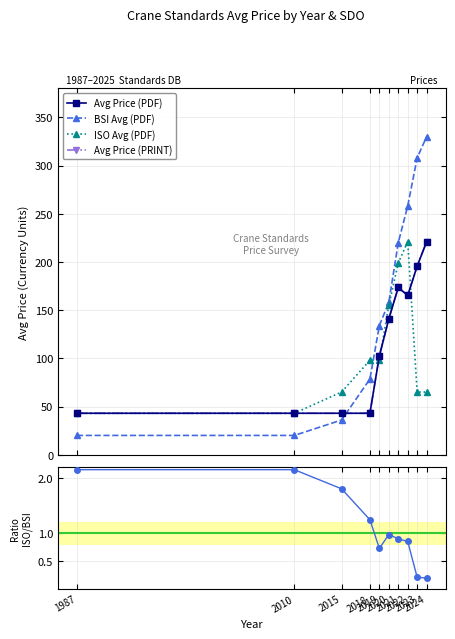

What is the difference between the maximum and minimum values in the Avg Price (PDF) series?

178.0